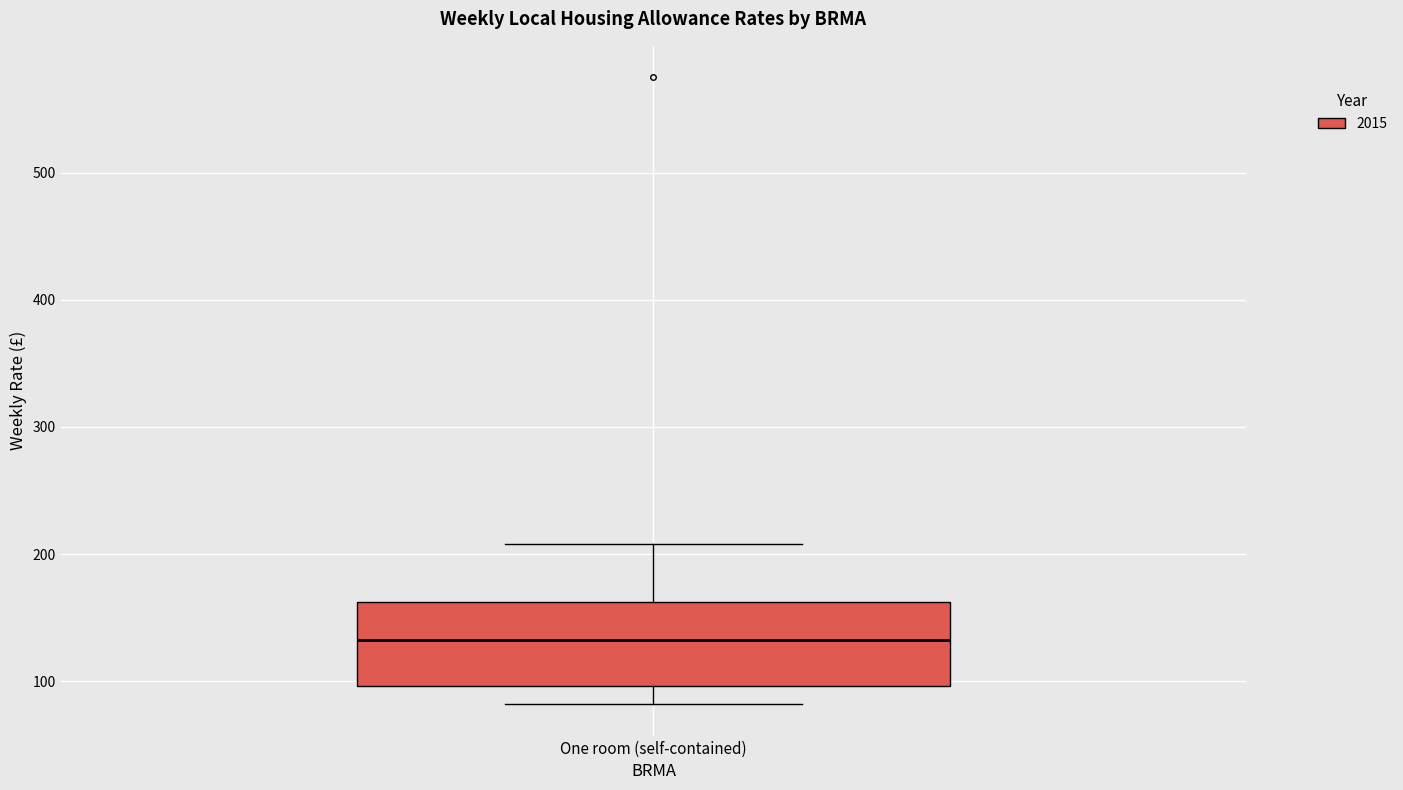

Read this box plot against the y-axis: the position of the median line, the range covered by the box, and the ends of both whiskers. The values are not printed on the chart, so give them approximately, as read against the axis.

median 130, box 100 to 160, whiskers 80 to 210